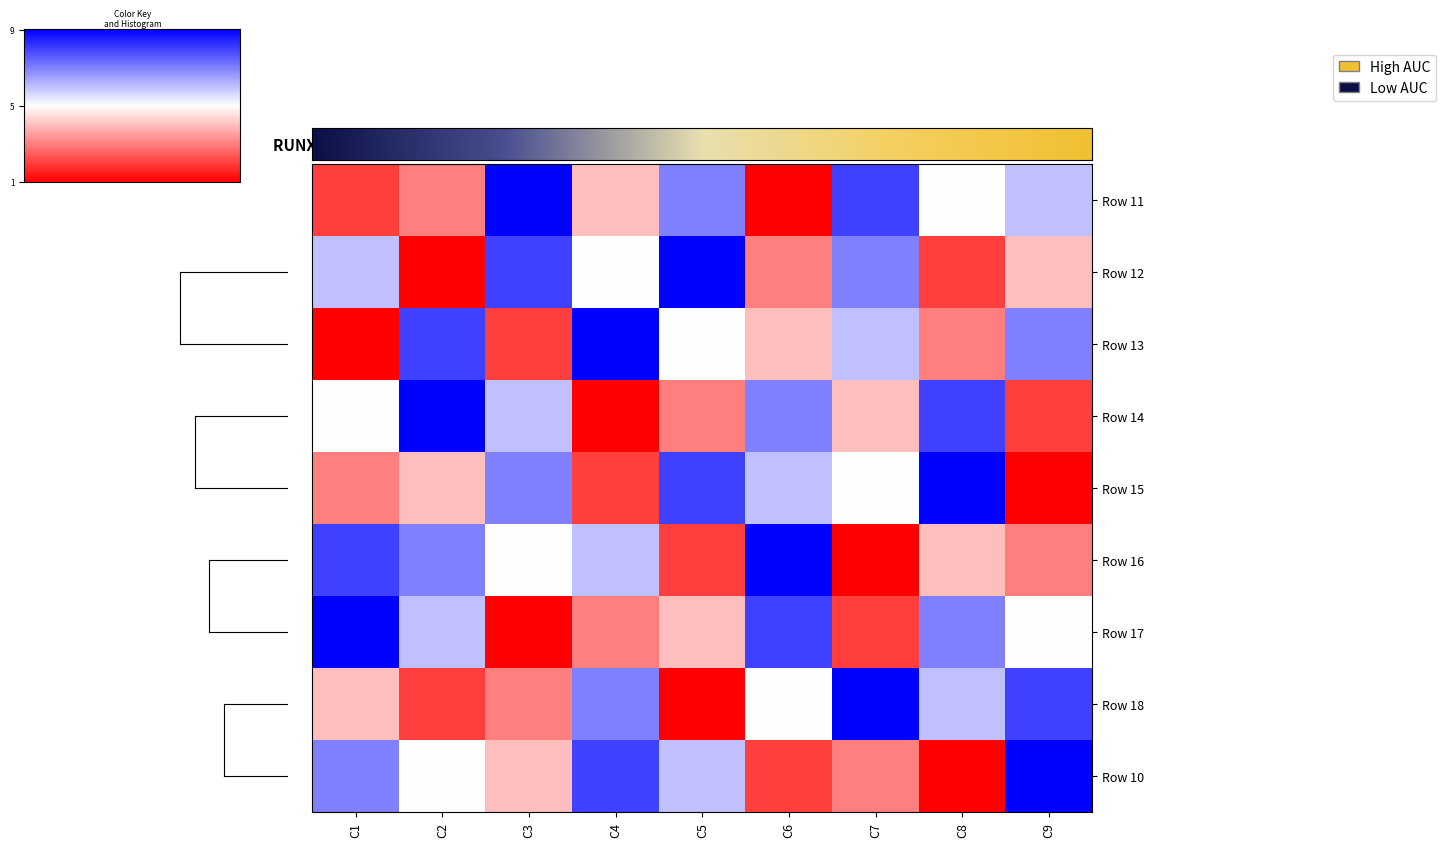

At which label does Row 16 first exceed 0?

C5